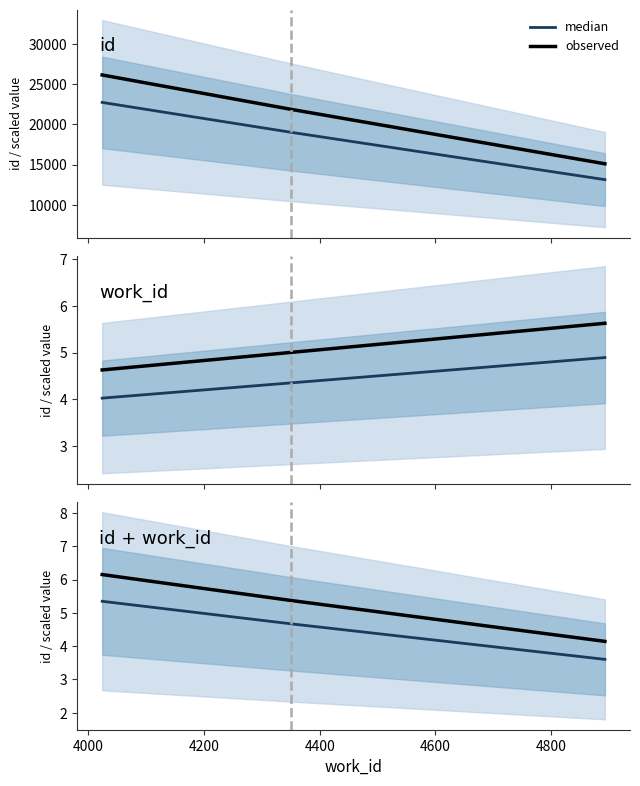

What are all the series names shown in the legend?

median, observed